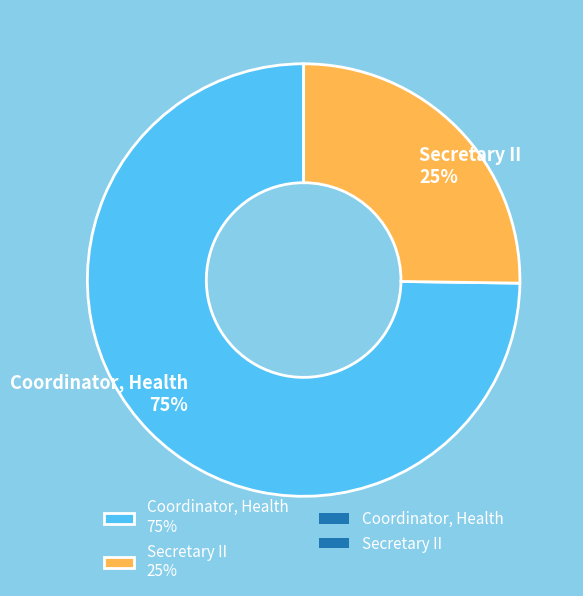

Rank the categories by value from lowest to highest.

Secretary II, Coordinator, Health